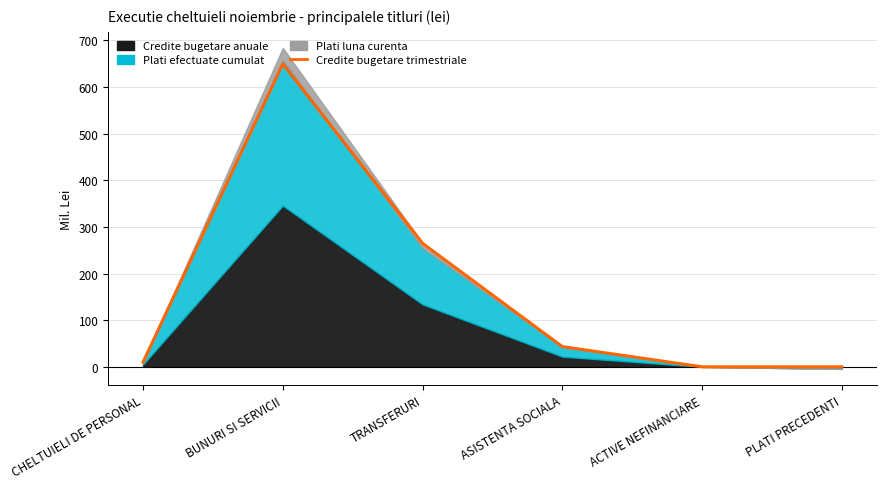

Rank the categories by value from highest to lowest.

BUNURI SI SERVICII, TRANSFERURI, ASISTENTA SOCIALA, CHELTUIELI DE PERSONAL, ACTIVE NEFINANCIARE, PLATI PRECEDENTI